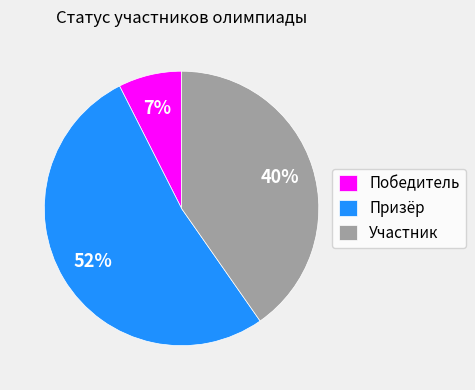

Rank the categories by value from highest to lowest.

Призёр, Участник, Победитель